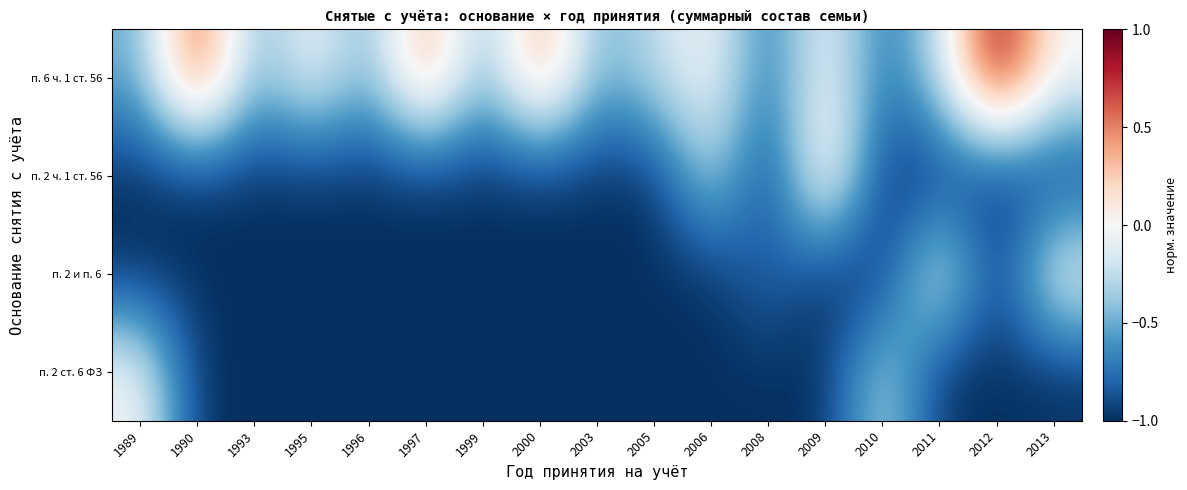

What is the minimum value shown in the chart?

-1.0